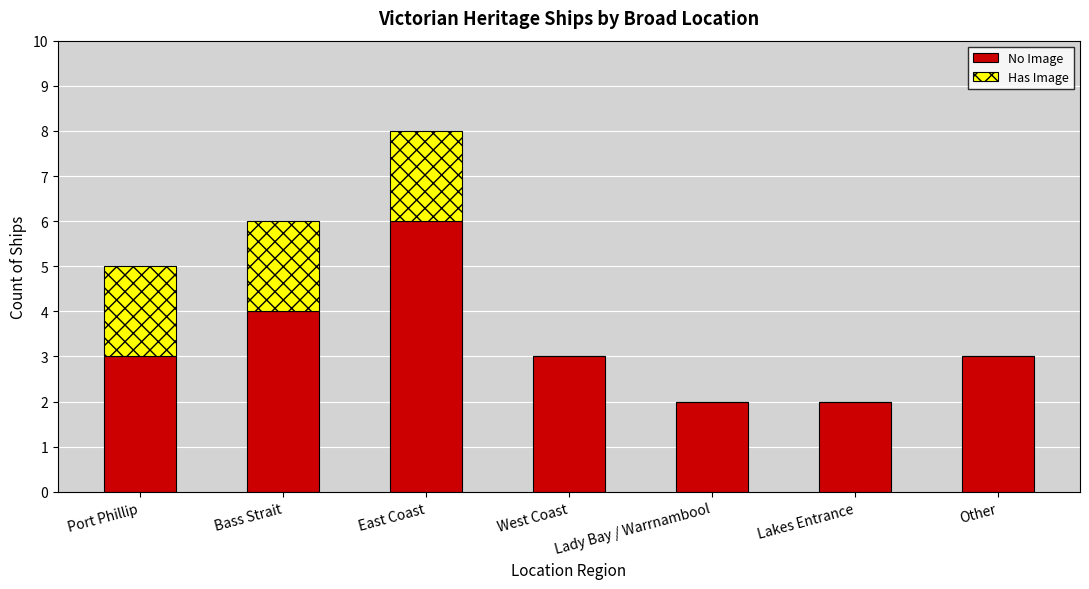

Are the bars horizontal?

No